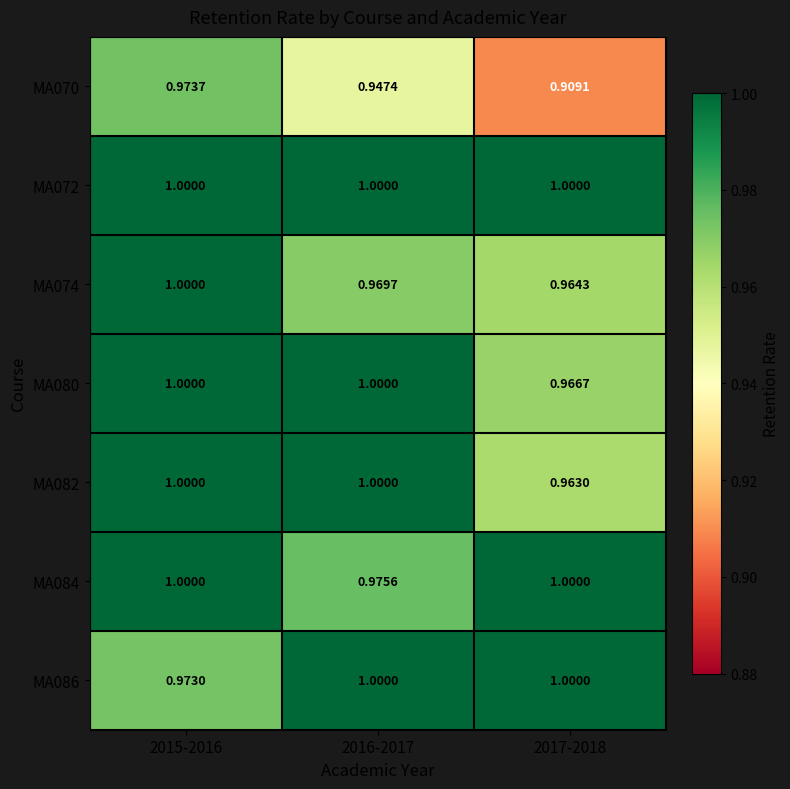

Which series has the largest range (max minus min)?

MA070